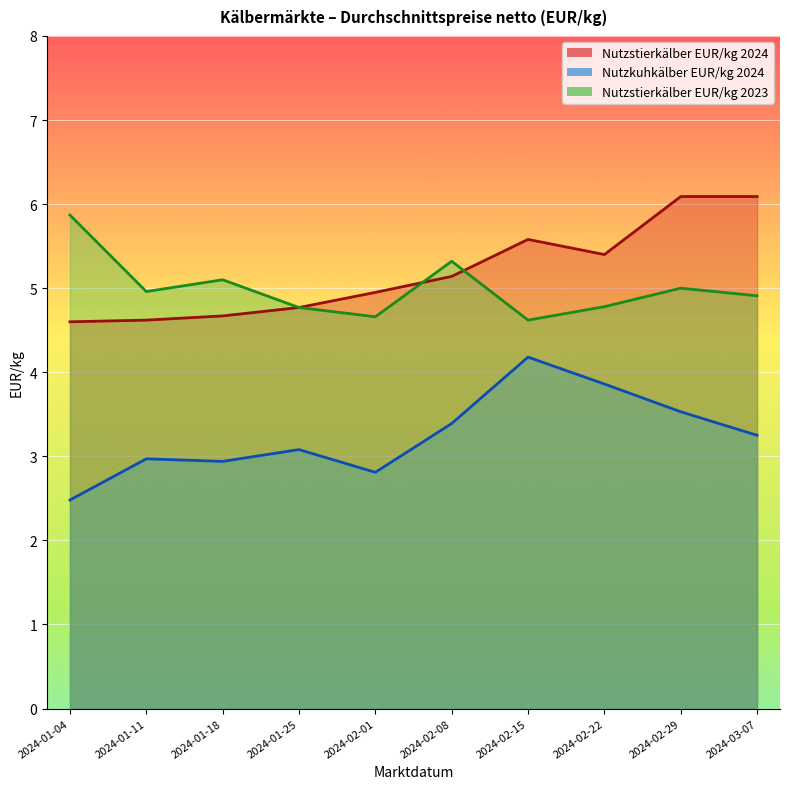

What position from the left is 2024-02-01?

5